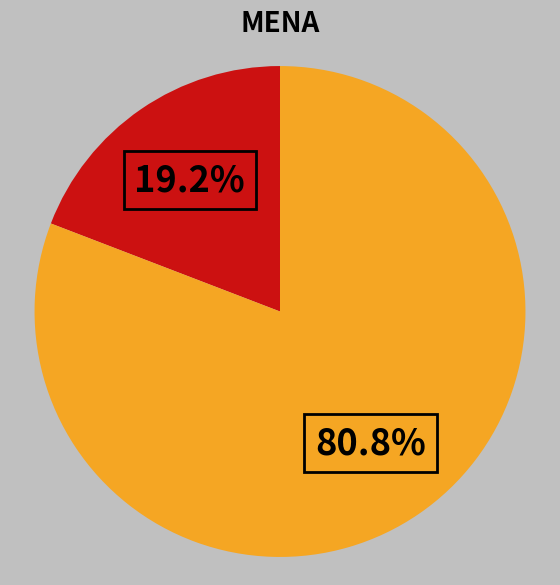

How many segments does this pie chart have?

2